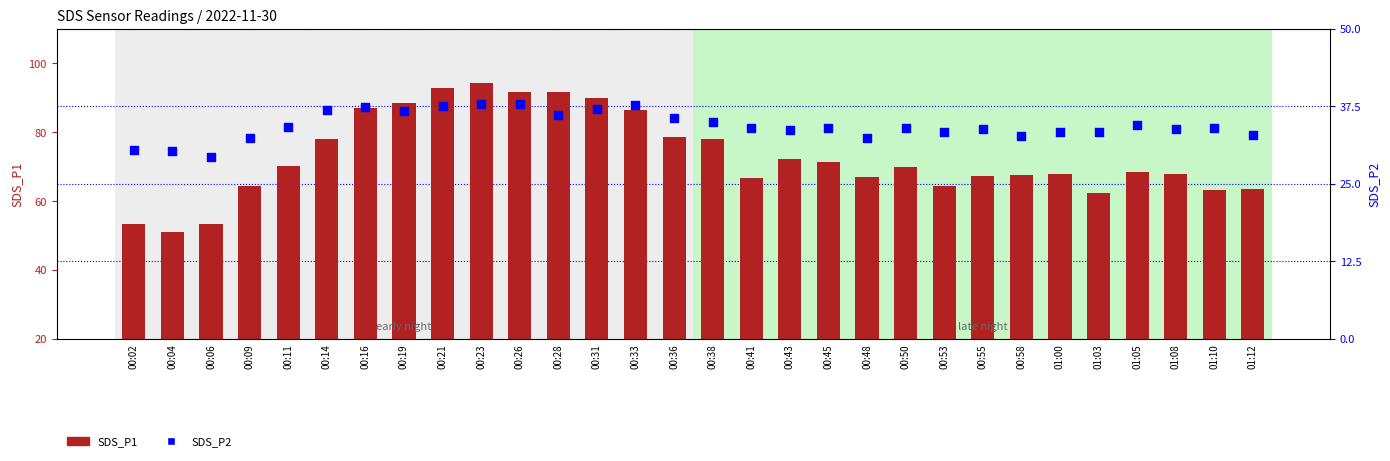

At how many categories does at least one series exceed 69?

15